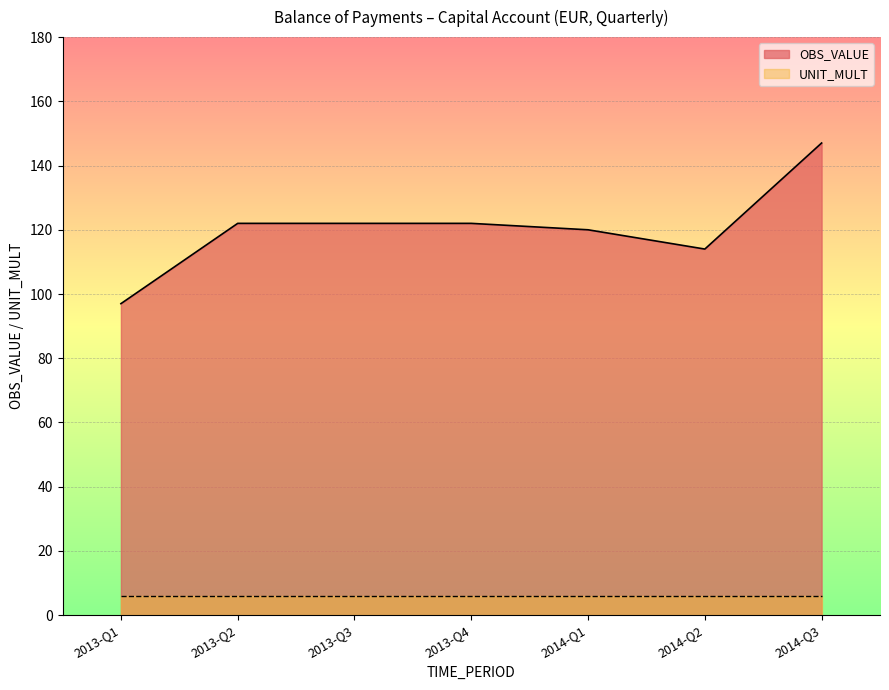

How many data points does each series have?

7